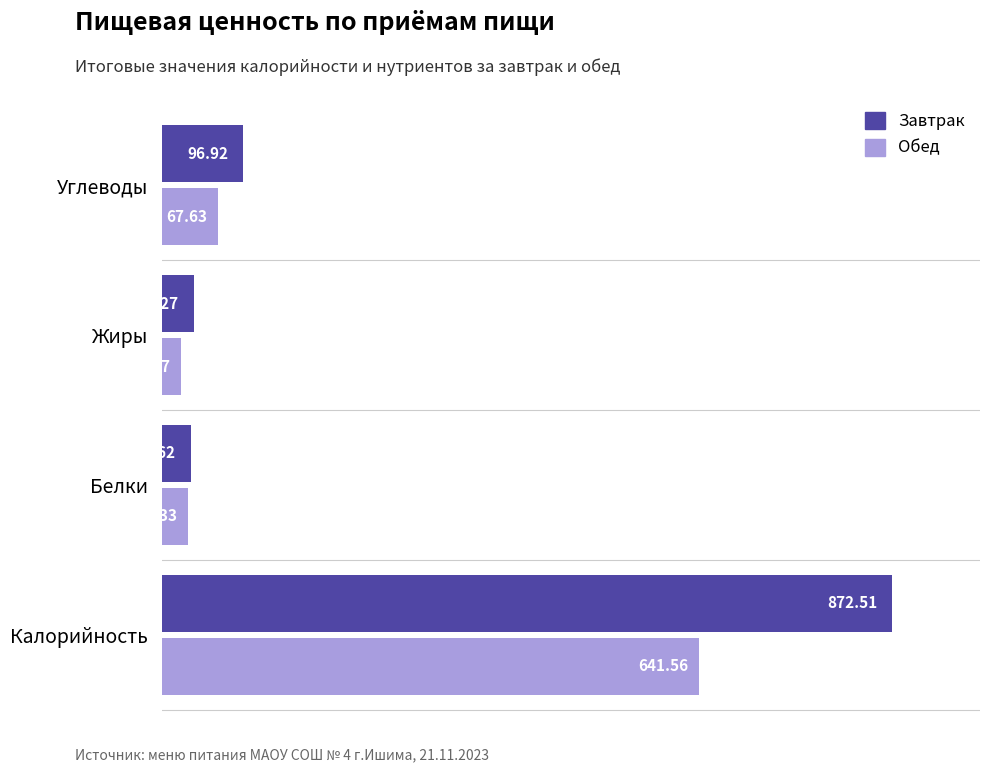

List the series in order of their overall mean, highest first.

Завтрак, Обед